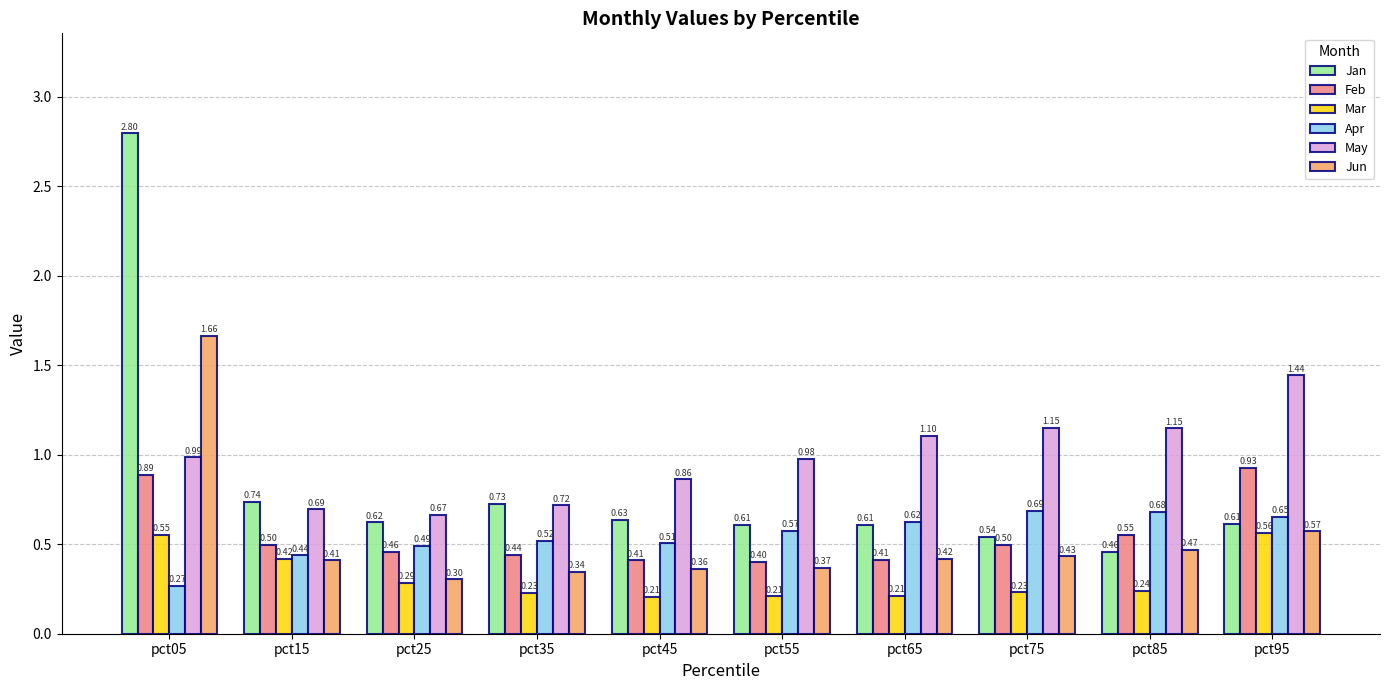

Which series has the largest range (max minus min)?

Jan